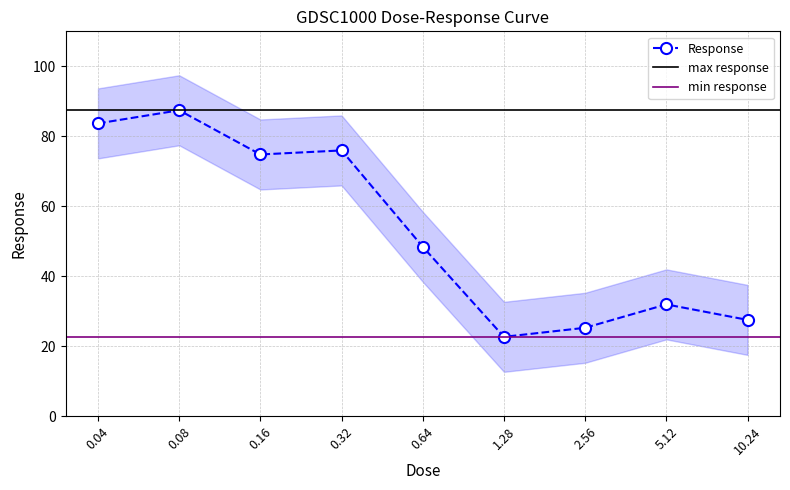

Count the number of values greater than 48.

5